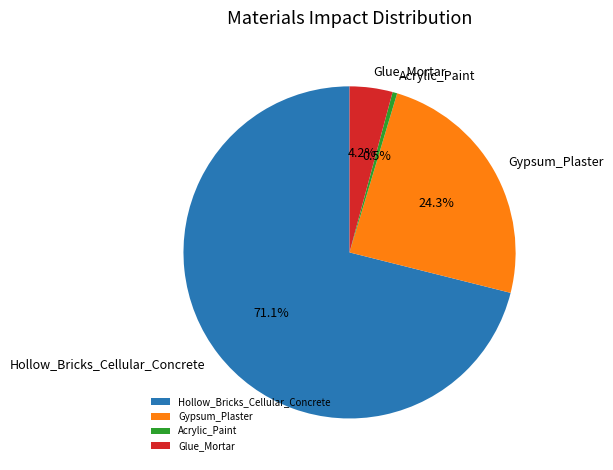

What is the smallest slice in the pie chart?

Acrylic_Paint